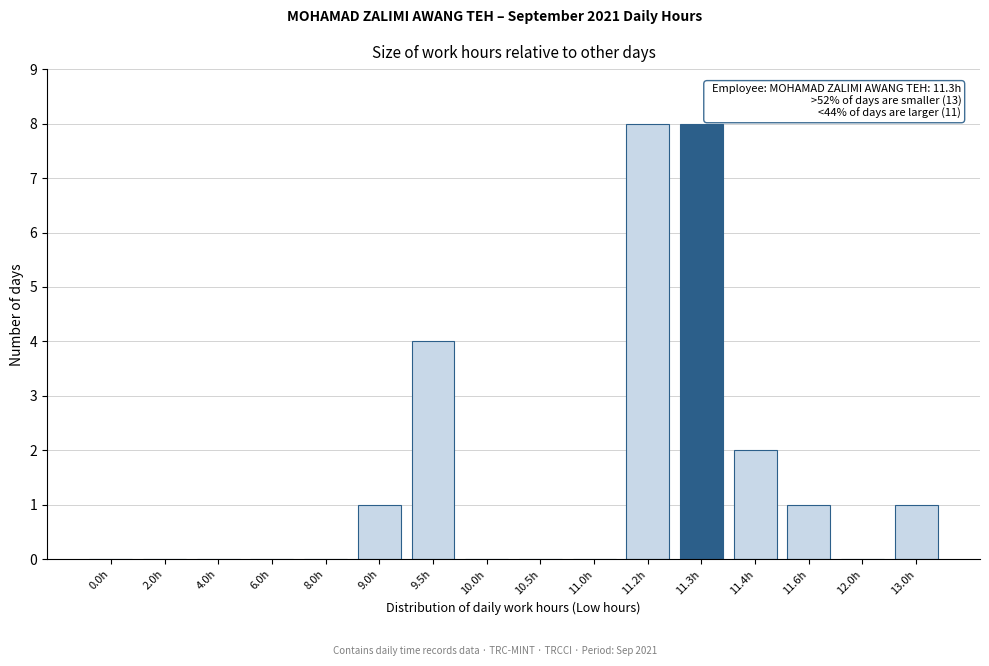

Reading left to right, what are all the values shown in this chart?

0.0h=0	2.0h=0	4.0h=0	6.0h=0	8.0h=0	9.0h=1	9.5h=4	10.0h=0	10.5h=0	11.0h=0	11.2h=8	11.3h=8	11.4h=2	11.6h=1	12.0h=0	13.0h=1